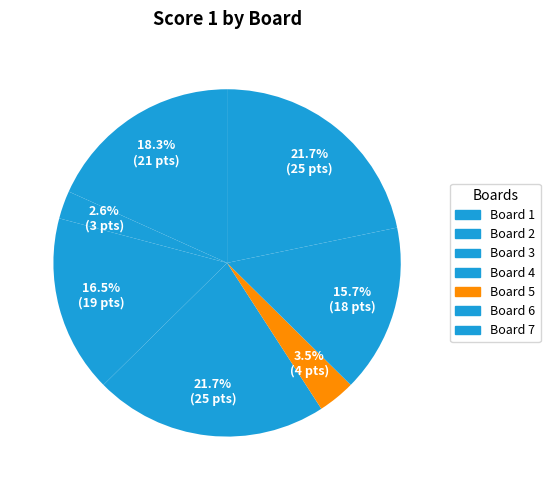

How many slices are in this pie chart?

7